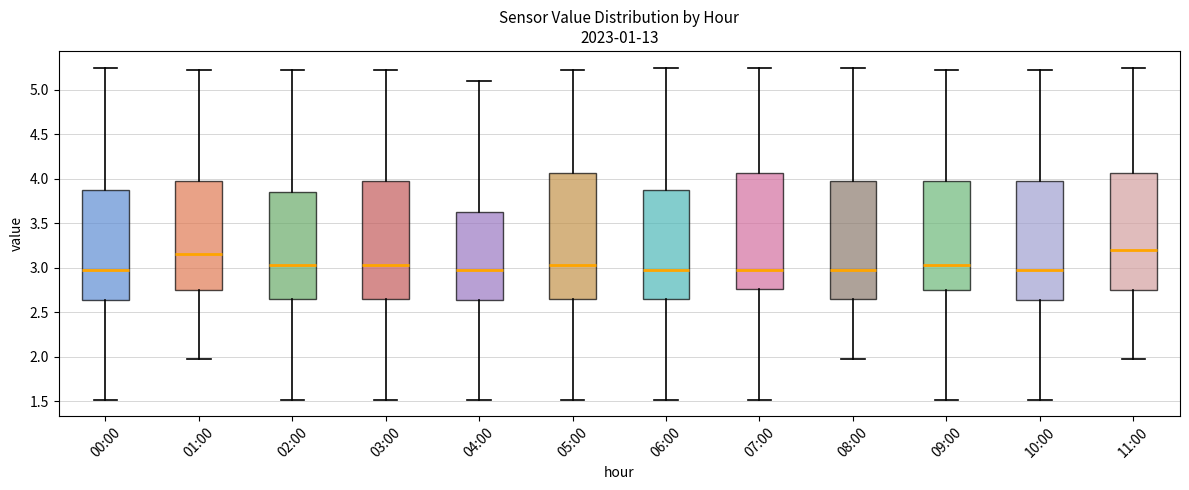

Where is the upper edge of the box for 07:00 on the y-axis? The values are not printed on the chart, so give them approximately, as read against the axis.

4.05